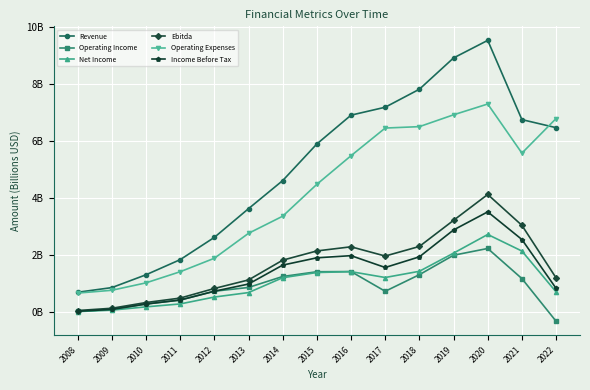

What are all the series names shown in the legend?

Revenue, Operating Income, Net Income, Ebitda, Operating Expenses, Income Before Tax